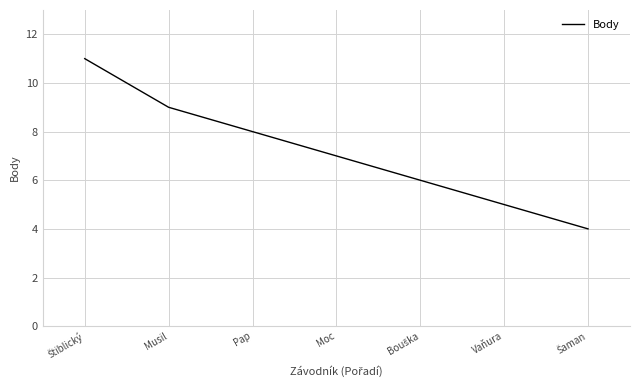

What position from the right is Musil?

6